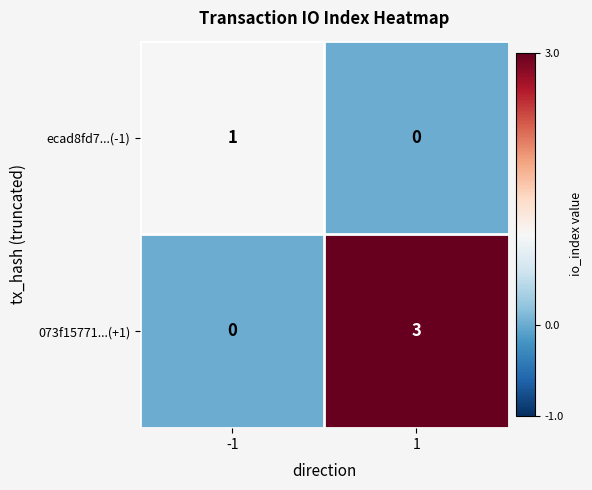

Rank the series by their average value, from highest to lowest.

073f15771...(+1), ecad8fd7...(-1)